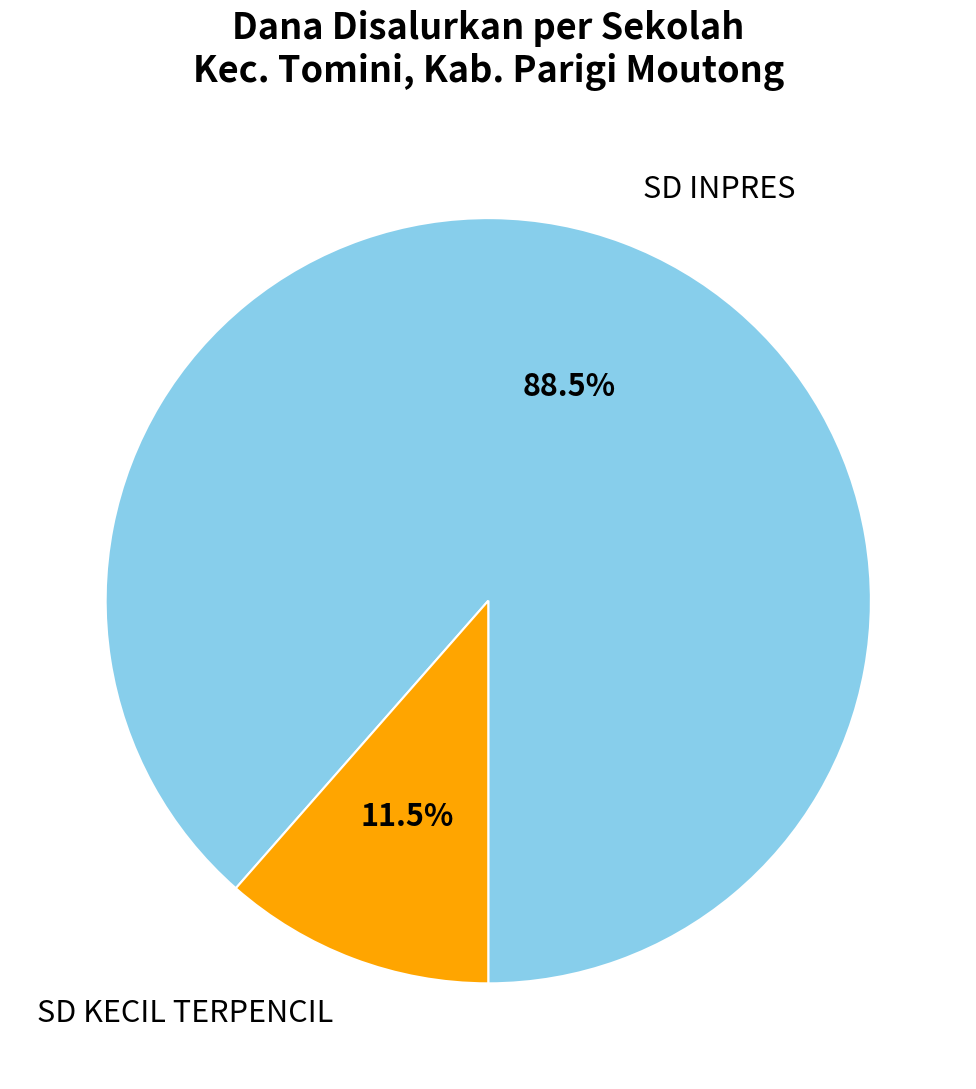

Does any single category account for the majority?

Yes